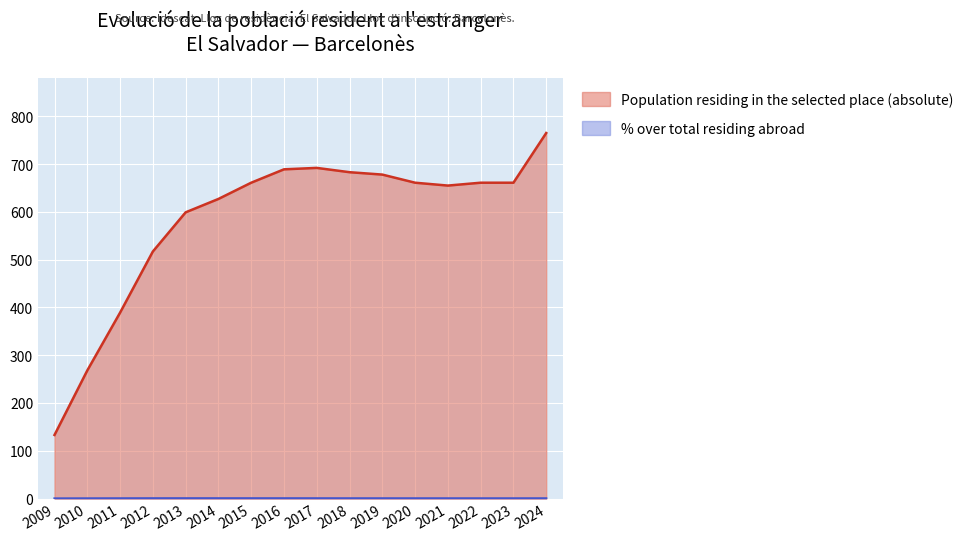

How many distinct data groups are displayed?

2